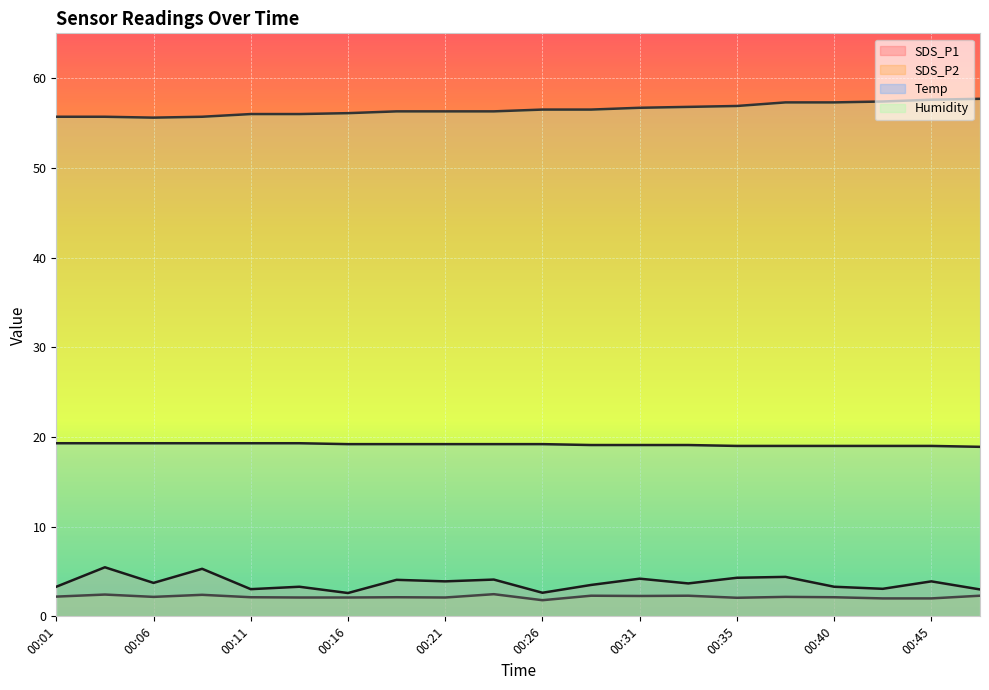

True or false: Temp has more than 0 interior local peaks.

False